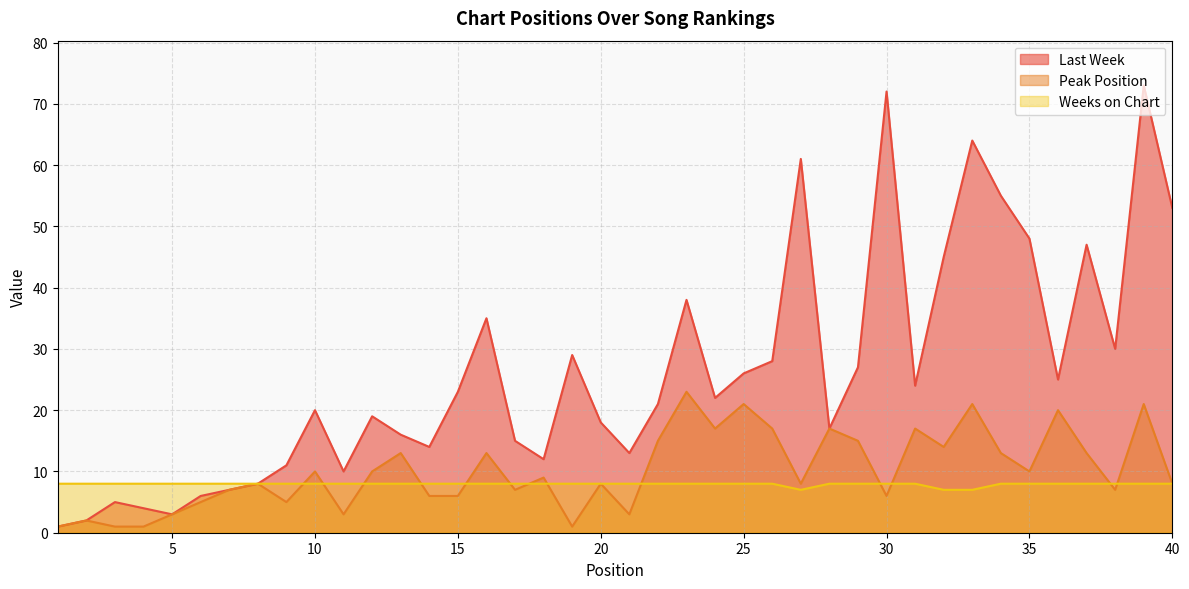

How many lines are shown in the chart?

3